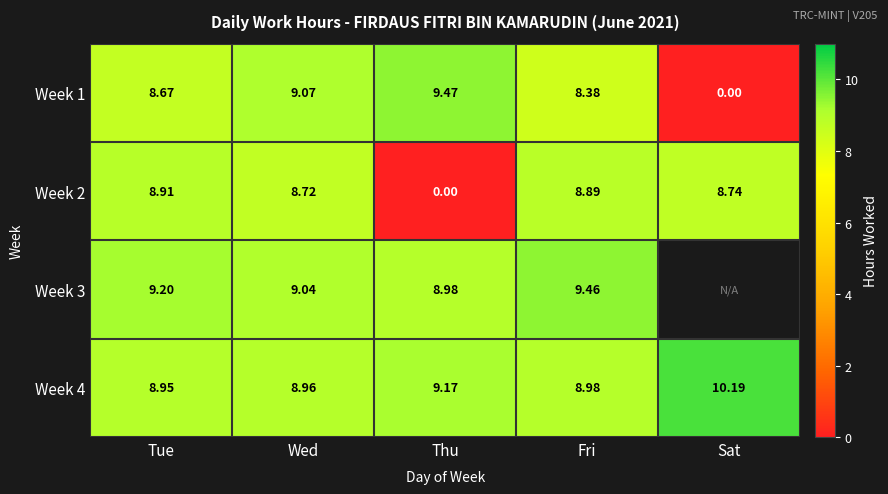

Rank the categories by Week 1 value from highest to lowest.

Thu, Wed, Tue, Fri, Sat